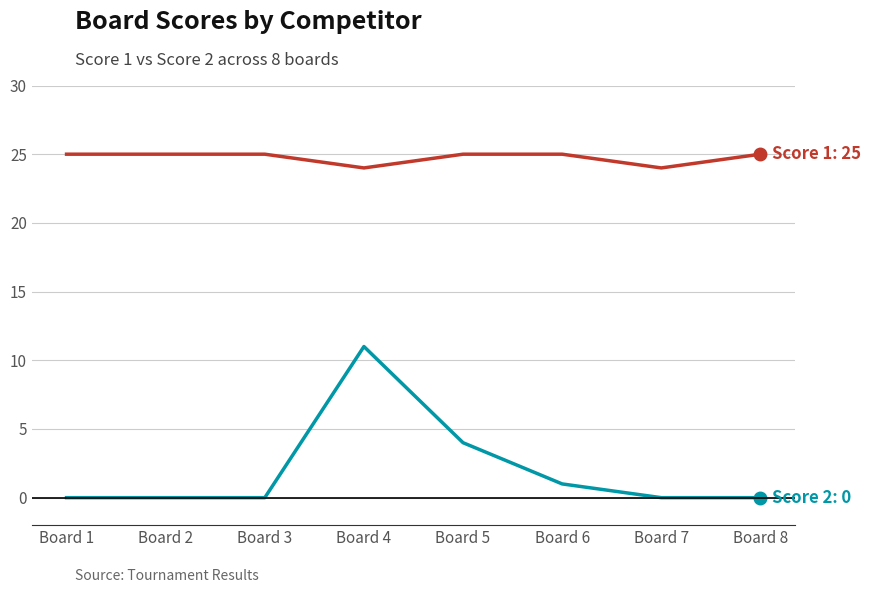

How many distinct data groups are displayed?

2